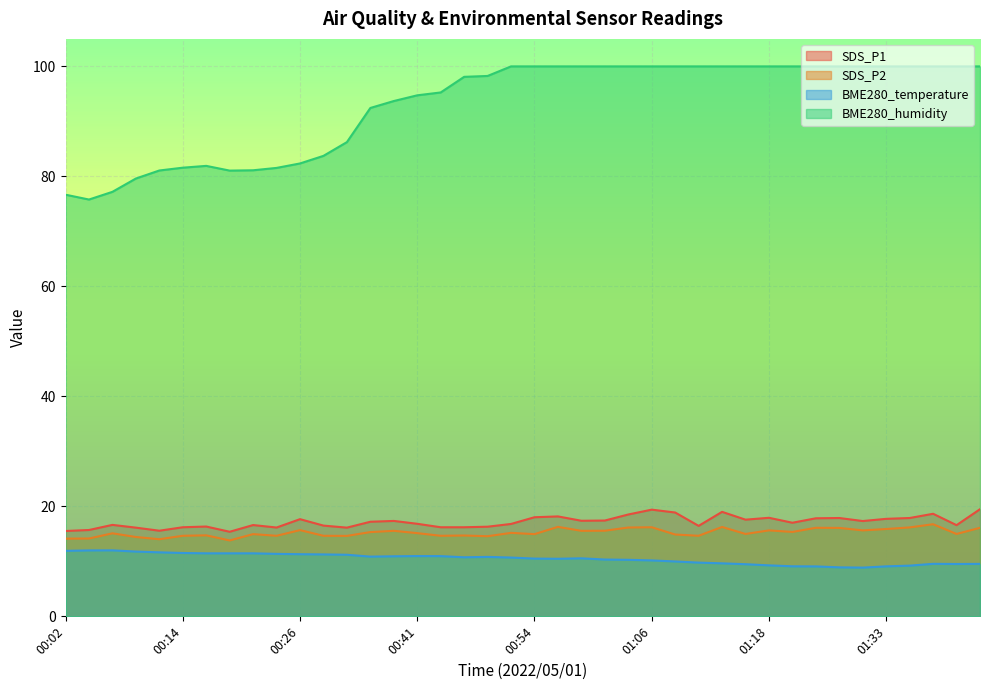

How many lines are shown in the chart?

4